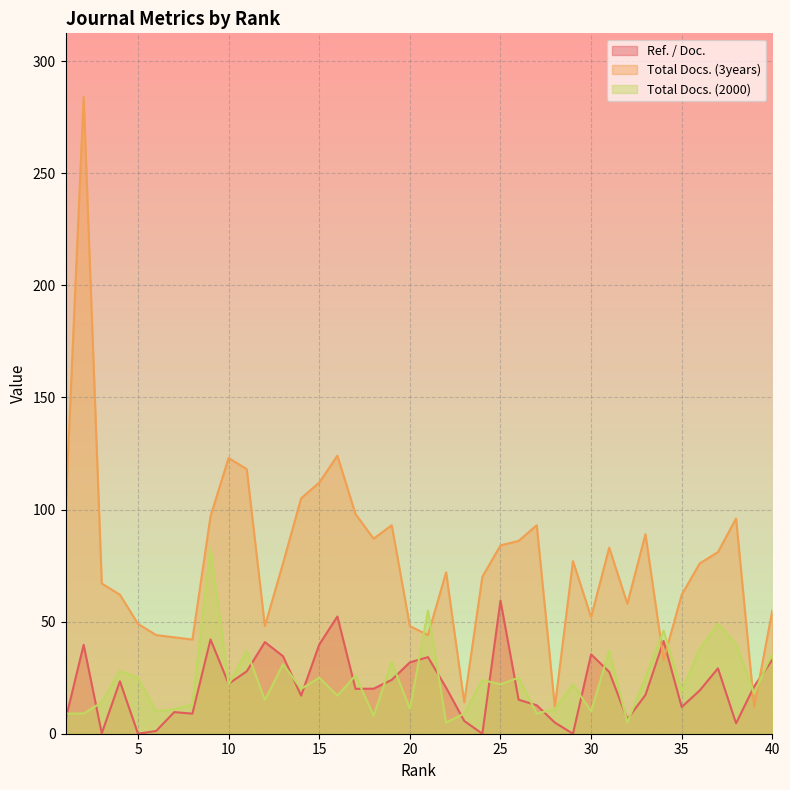

What is the value of the Total Docs. (3years) point at the 26th from the left?

86.0